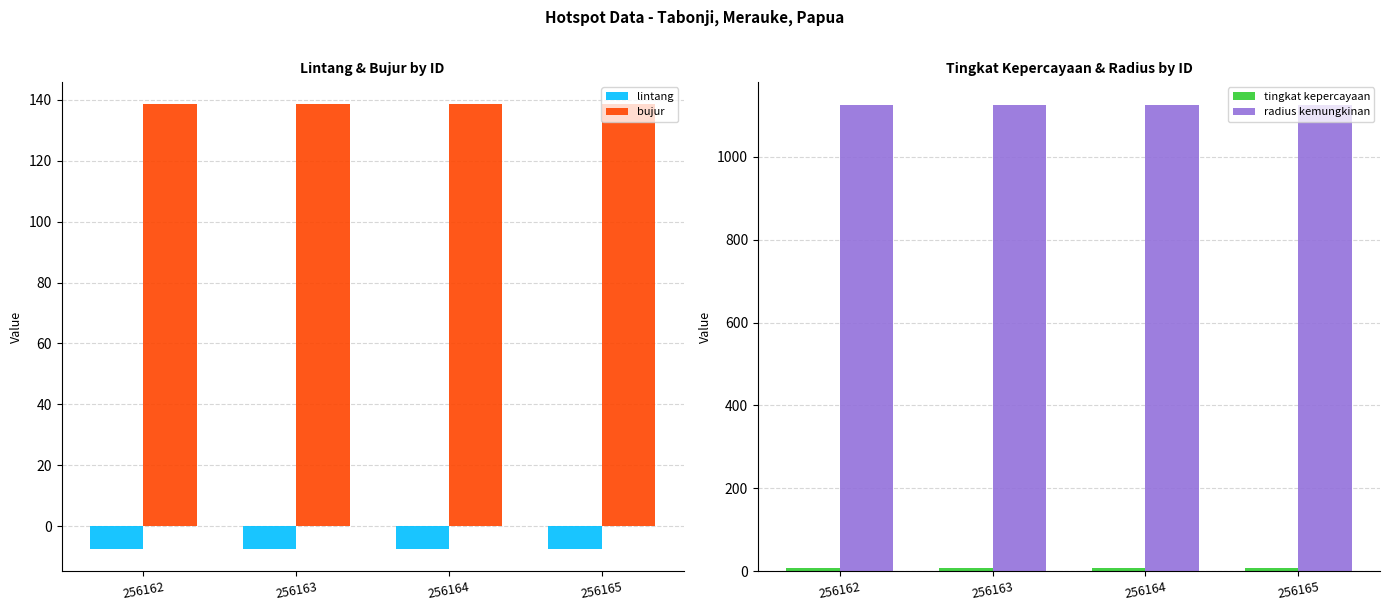

What is the minimum value shown in the chart?

-7.5